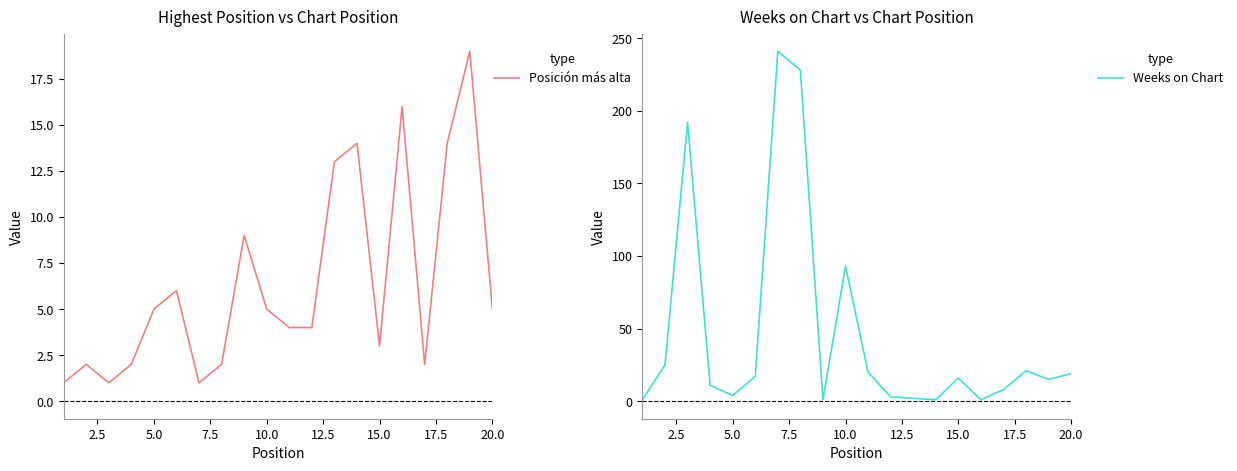

What is the highest value of the Posición más alta series?

19